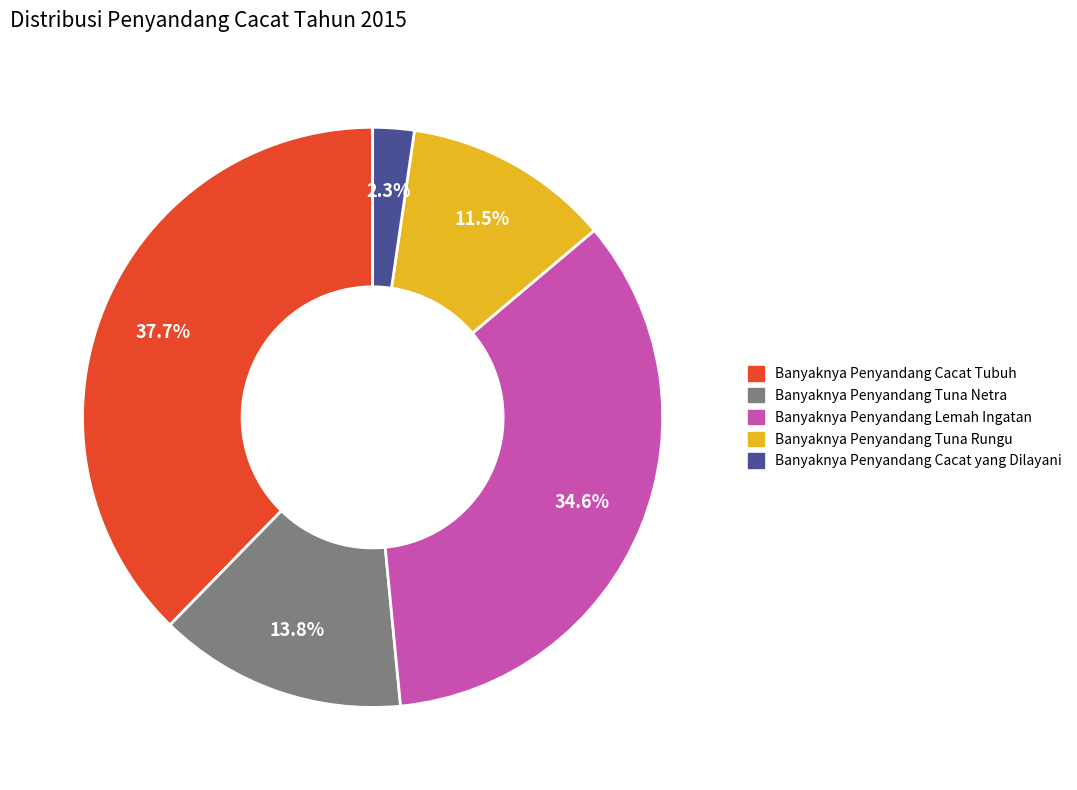

What is the ratio of the value at Banyaknya Penyandang Cacat Tubuh to the value at Banyaknya Penyandang Lemah Ingatan?

1.1